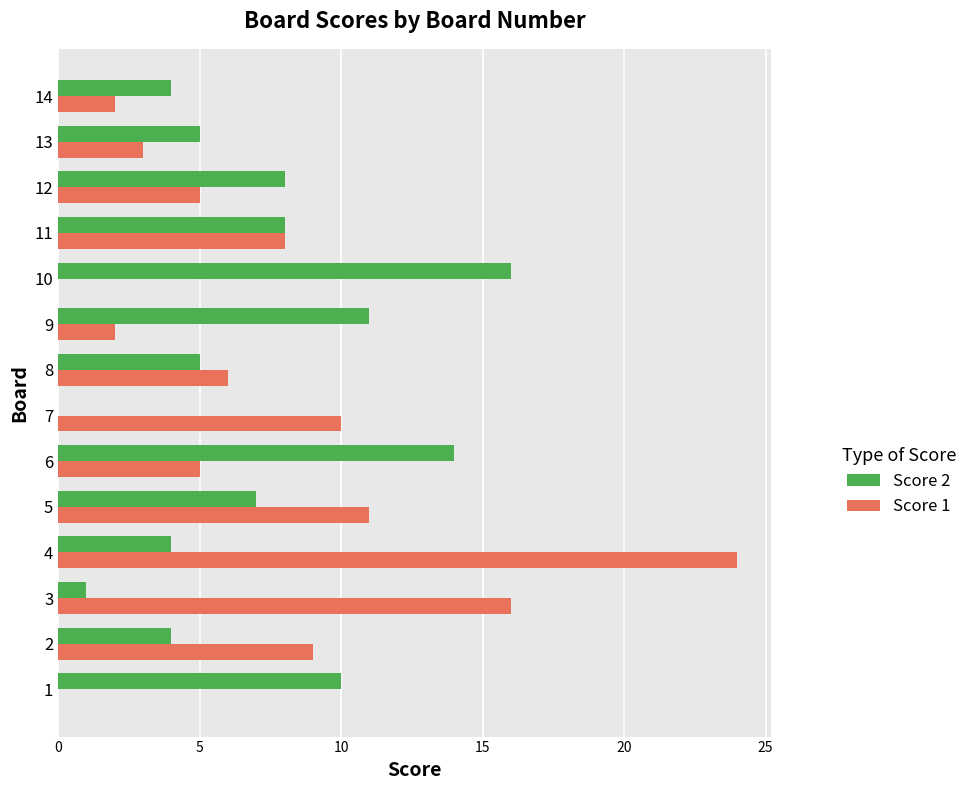

At which category is the sum across all series the highest?

4